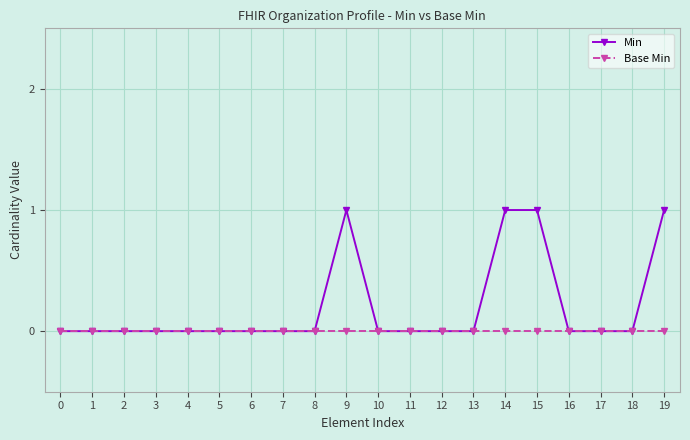

The Min series shows 0 at 16. True or false?

True